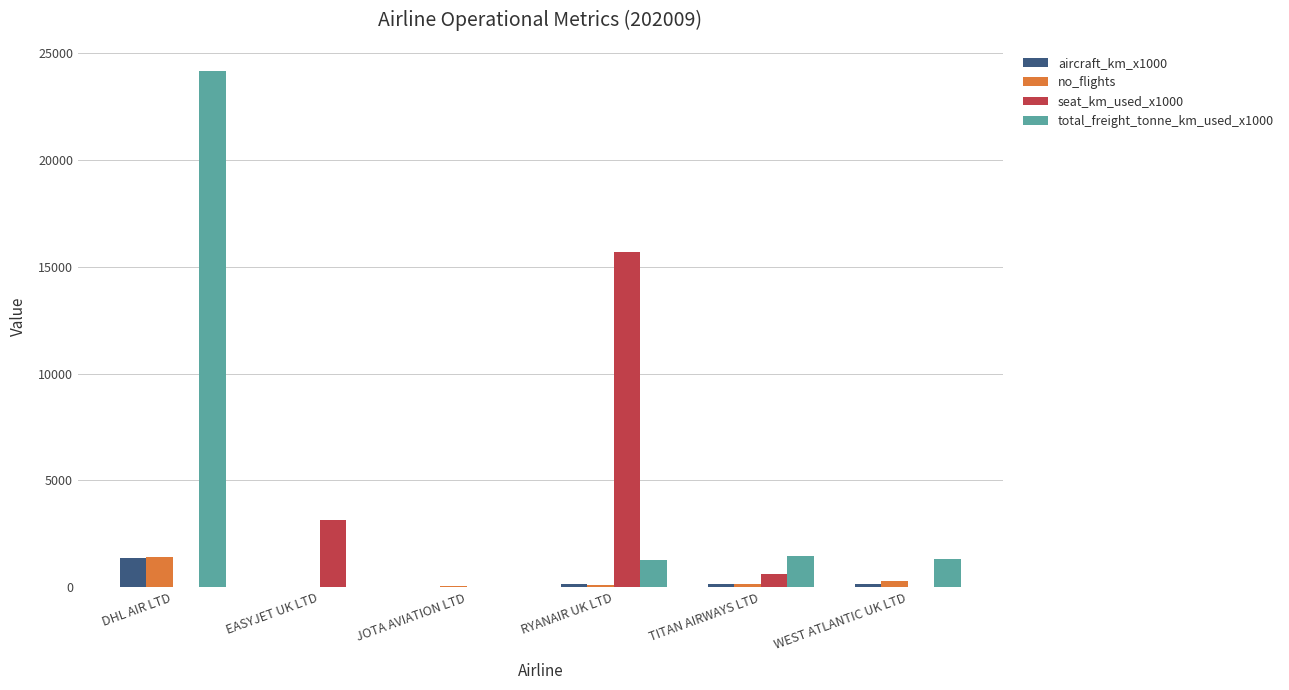

Is it true that total_freight_tonne_km_used_x1000 equals 5462 at DHL AIR LTD?

False